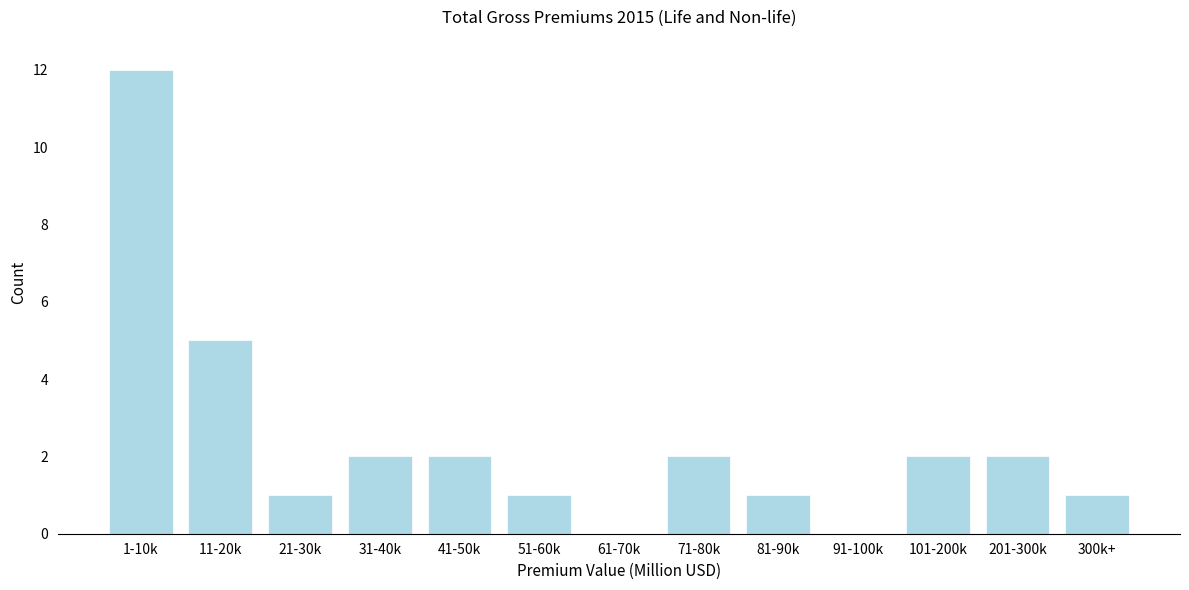

Reading left to right, extract all data points from this chart.

1-10k=12	11-20k=5	21-30k=1	31-40k=2	41-50k=2	51-60k=1	61-70k=0	71-80k=2	81-90k=1	91-100k=0	101-200k=2	201-300k=2	300k+=1